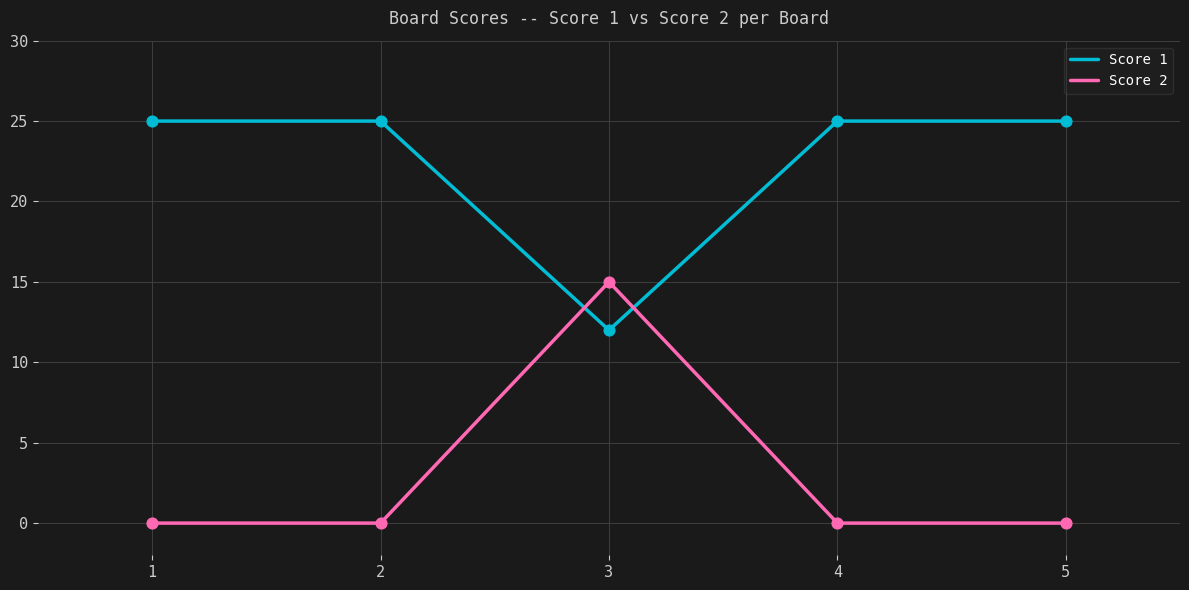

Is the value of Score 2 at 1 greater than the value of Score 1 at 4?

No